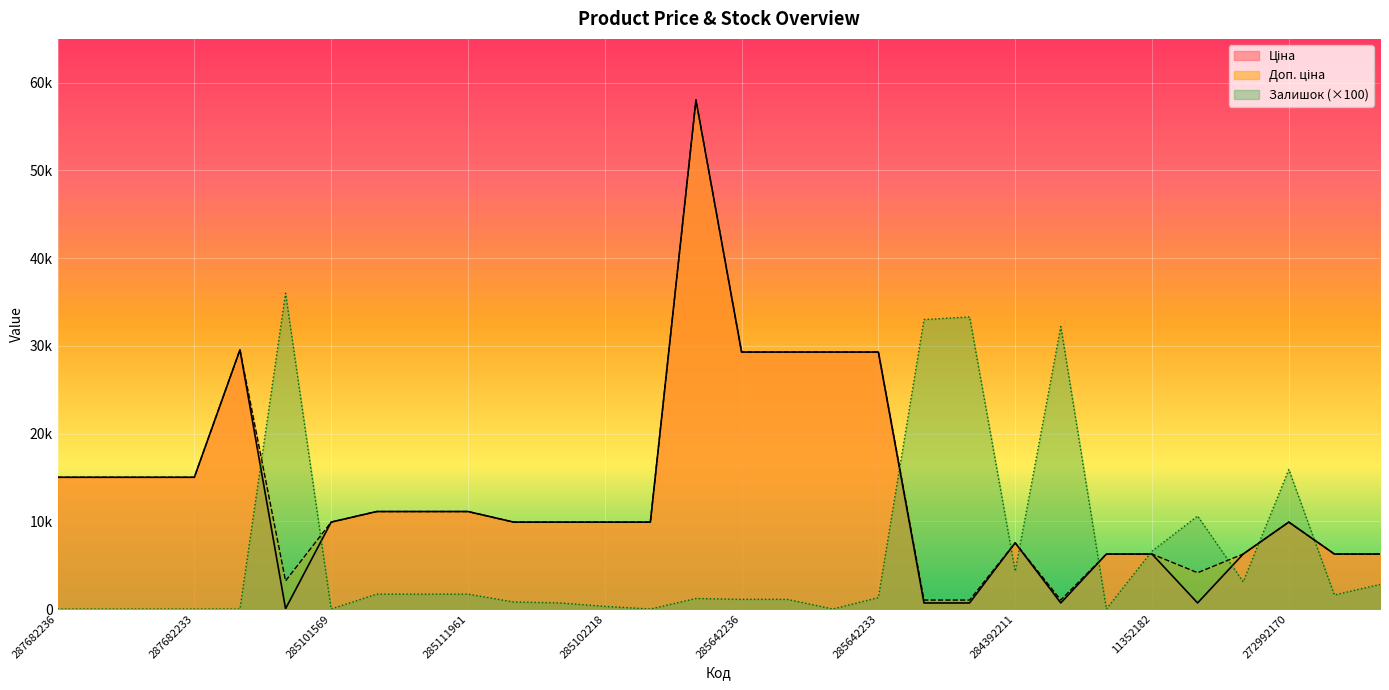

Is it true that Залишок equals 1200.0 at 285662232?

True